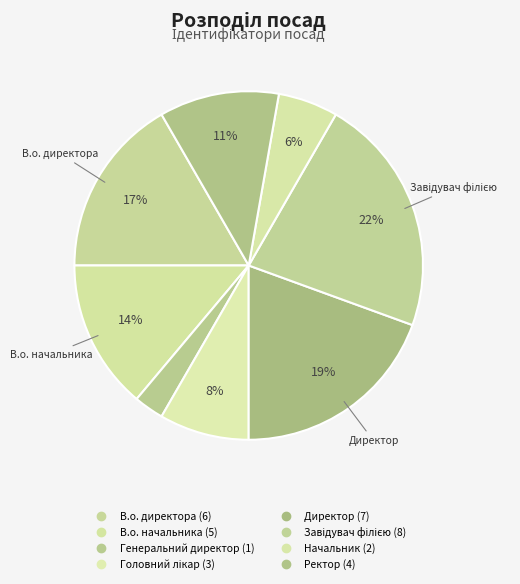

To the nearest percent, what portion does Головний лікар represent?

8%